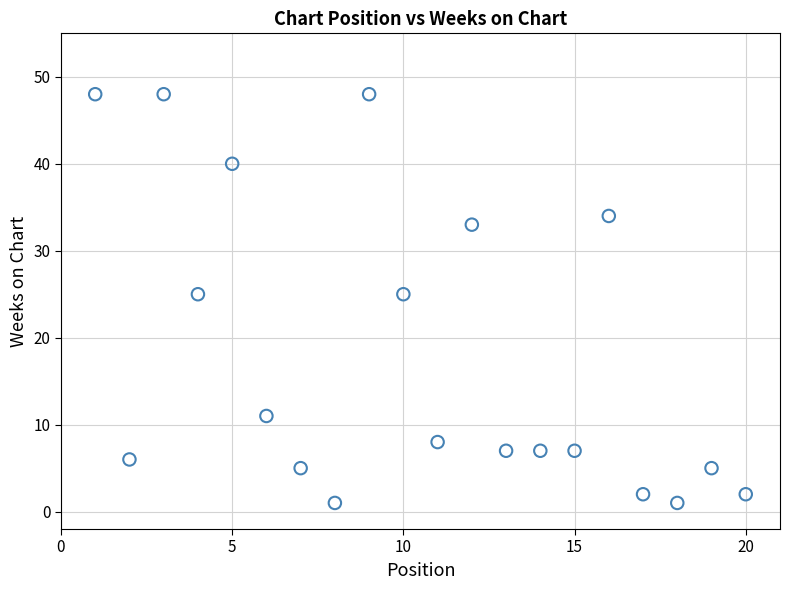

What is the range of Y values (max minus min)?

47